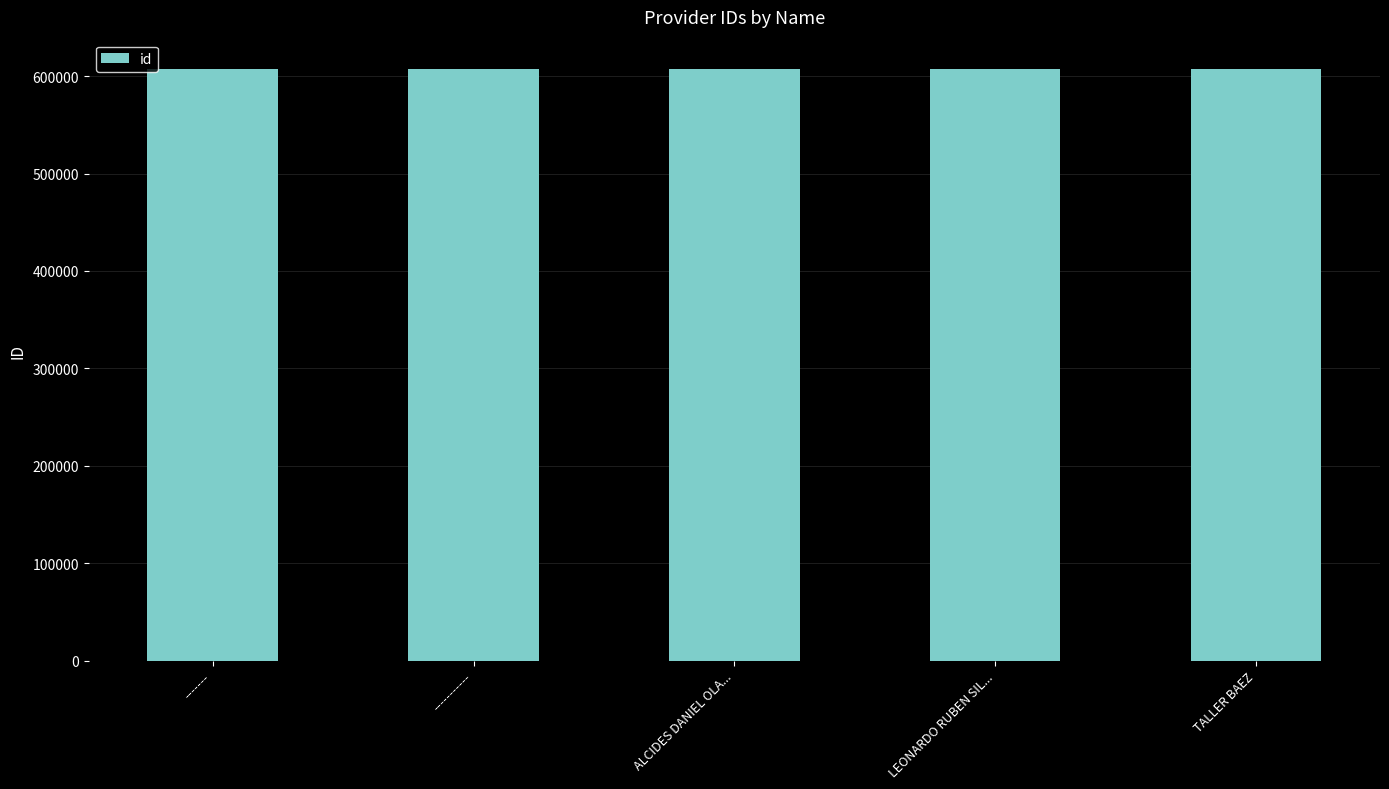

What is the value of the 2nd bar from the left?

607107